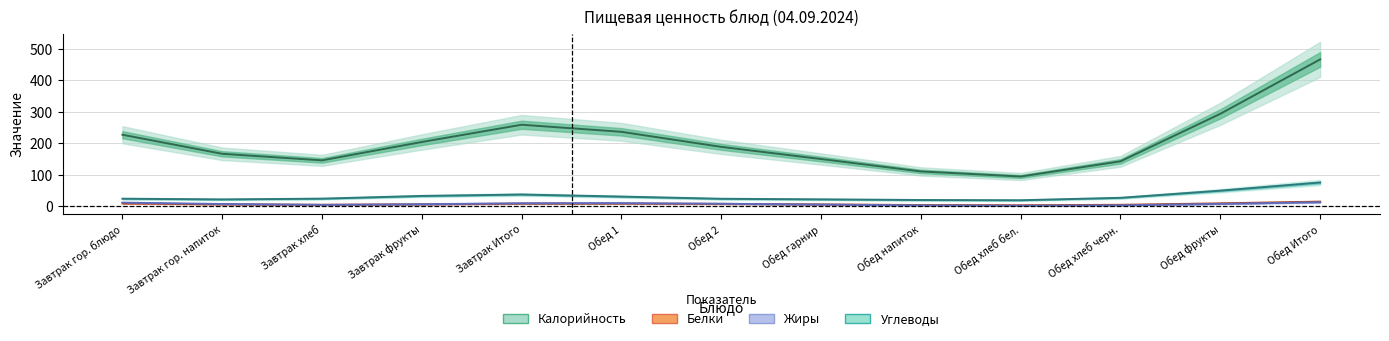

Reading right to left, extract all data points from this chart.

Калорийность: Обед Итого=466.6	Обед фрукты=293.6	Обед хлеб черн.=142.4	Обед хлеб бел.=94.1	Обед напиток=110.2	Обед гарнир=149.7	Обед 2=188.3	Обед 1=236.2	Завтрак Итого=258.8	Завтрак фрукты=203.9	Завтрак хлеб=145.5	Завтрак гор. напиток=166.3	Завтрак гор. блюдо=227.0
Белки: Обед Итого=14.2	Обед фрукты=8.7	Обед хлеб черн.=4.0	Обед хлеб бел.=2.6	Обед напиток=3.3	Обед гарнир=5.3	Обед 2=7.0	Обед 1=7.9	Завтрак Итого=7.7	Завтрак фрукты=5.6	Завтрак хлеб=4.1	Завтрак гор. напиток=5.6	Завтрак гор. блюдо=8.5
Жиры: Обед Итого=12.3	Обед фрукты=7.0	Обед хлеб черн.=2.4	Обед хлеб бел.=1.1	Обед напиток=2.2	Обед гарнир=4.8	Обед 2=7.5	Обед 1=9.3	Завтрак Итого=9.0	Завтрак фрукты=5.9	Завтрак хлеб=3.9	Завтрак гор. напиток=6.6	Завтрак гор. блюдо=11.0
Углеводы: Обед Итого=74.9	Обед фрукты=49.0	Обед хлеб черн.=26.2	Обед хлеб бел.=18.5	Обед напиток=19.3	Обед гарнир=21.3	Обед 2=23.2	Обед 1=30.1	Завтрак Итого=36.7	Завтрак фрукты=32.2	Завтрак хлеб=23.6	Завтрак гор. напиток=21.2	Завтрак гор. блюдо=23.4